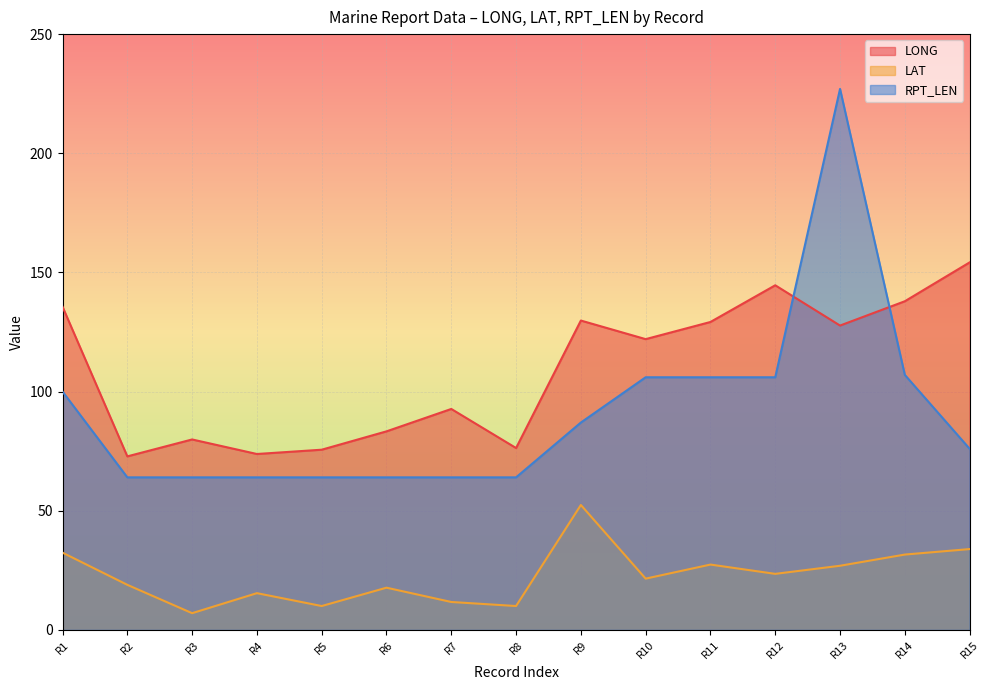

What is the highest value of the LAT series?

52.4